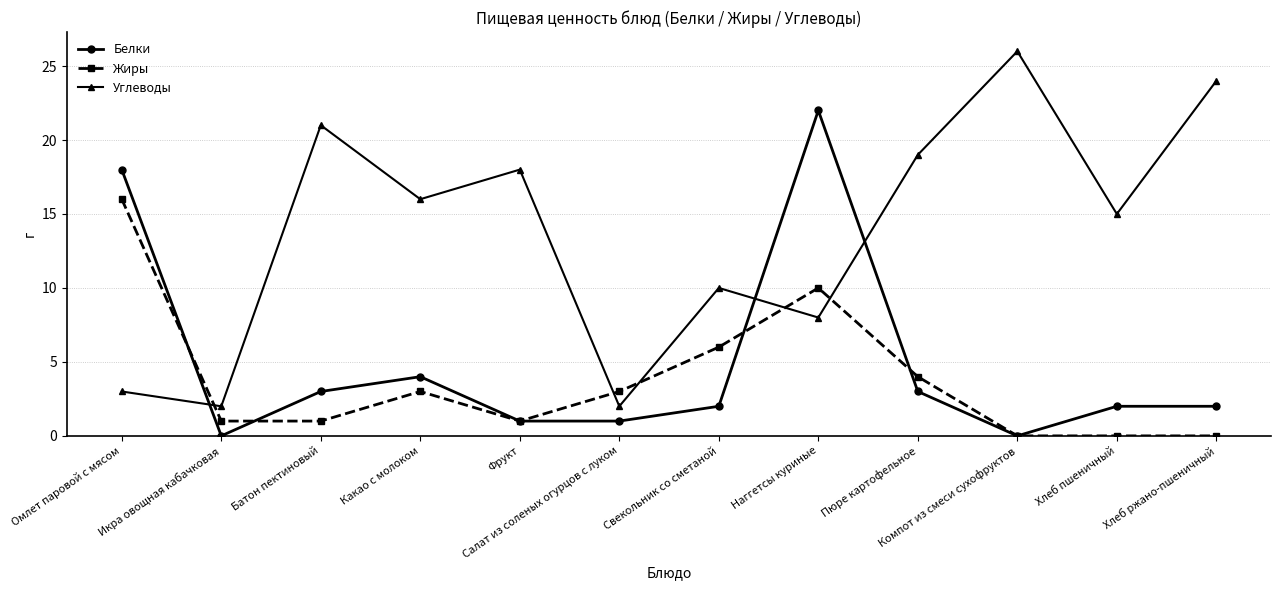

What is the total value across all series at Какао с молоком?

23